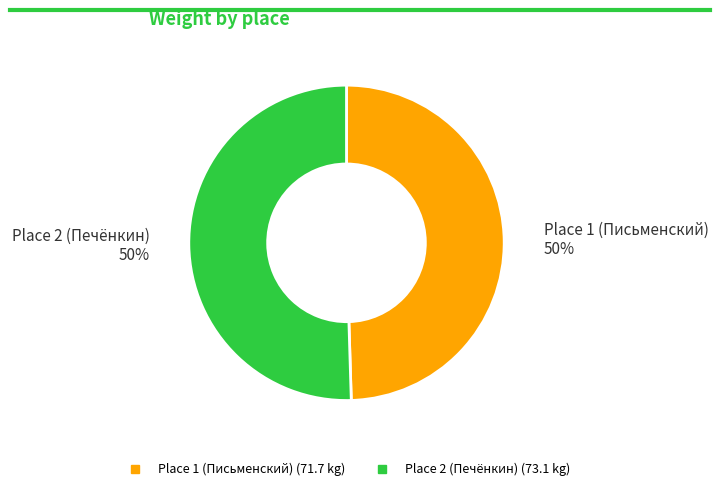

To the nearest percent, what portion does Place 2 (Печёнкин) represent?

50%